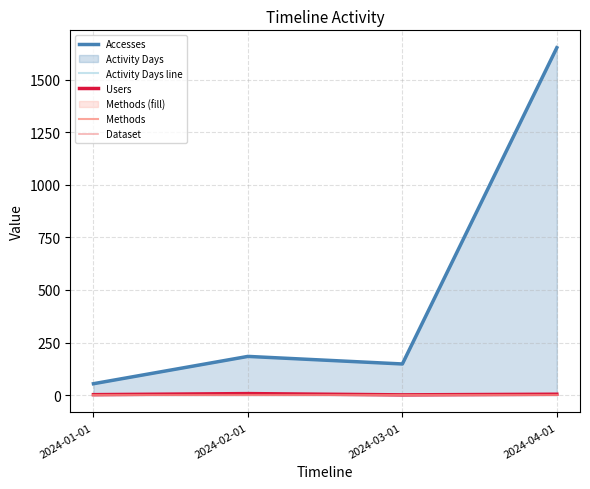

What are all the series names shown in the legend?

Accesses, Activity Days line, Users, Methods, Dataset